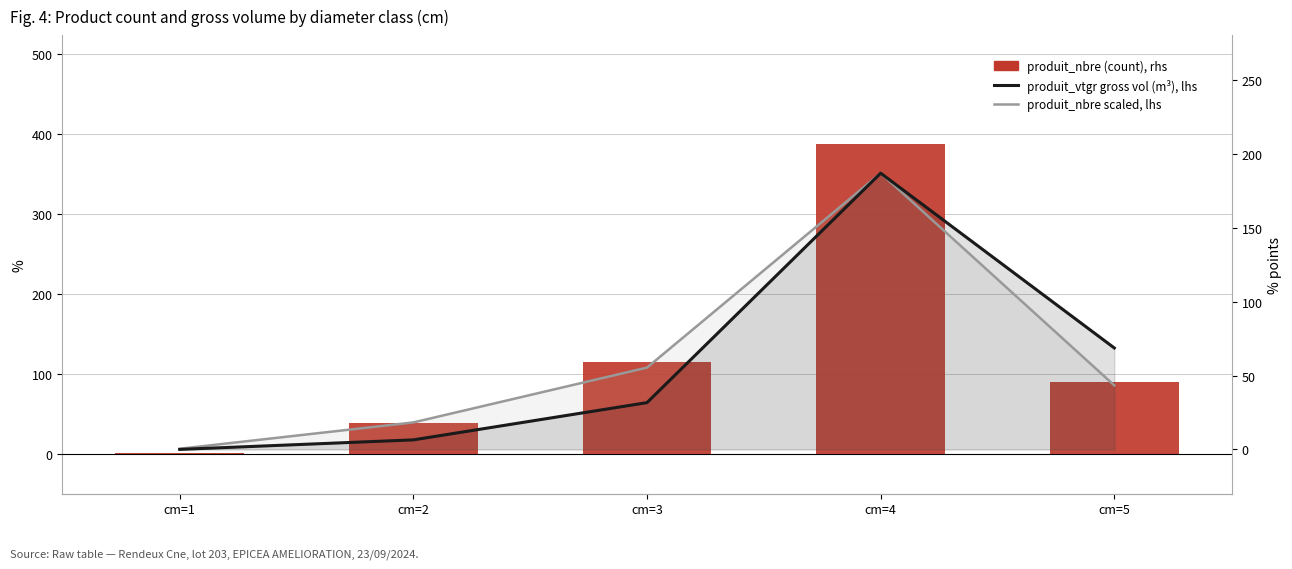

List the series in order of their peak value, highest first.

produit_nbre (count), produit_vtgr (gross vol, m³), produit_nbre scaled (ref)